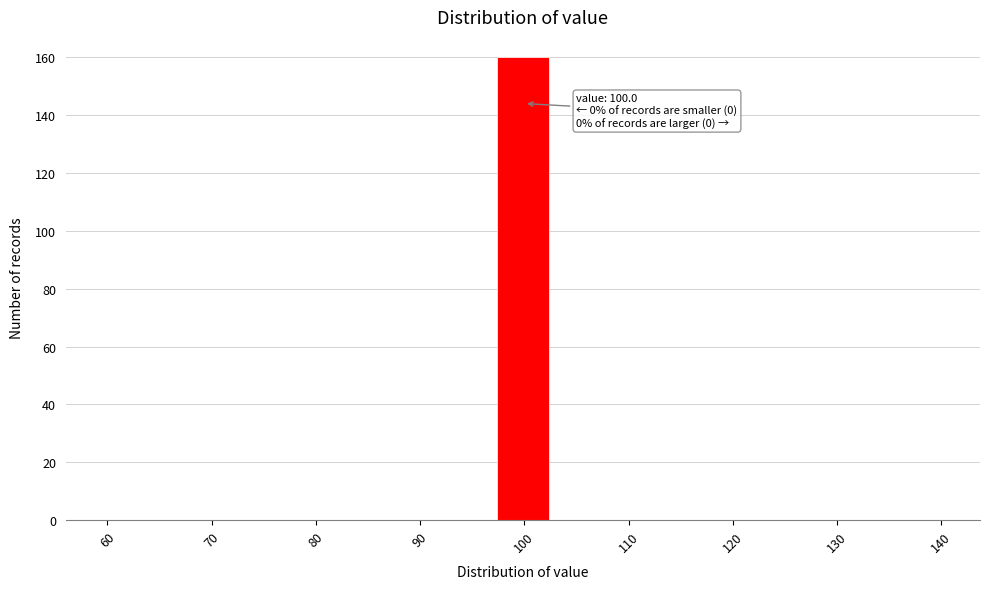

Which range on the x-axis has the tallest bar?

97 to 103